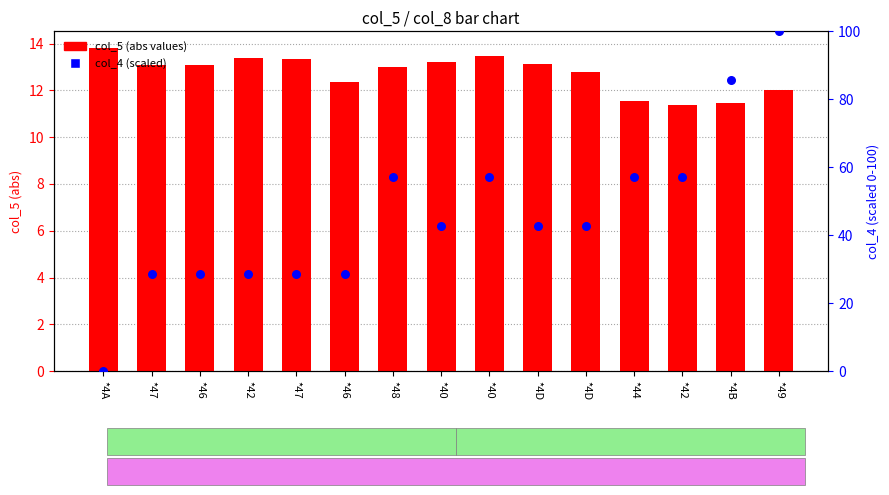

What is the total value across all series at *42?

41.9